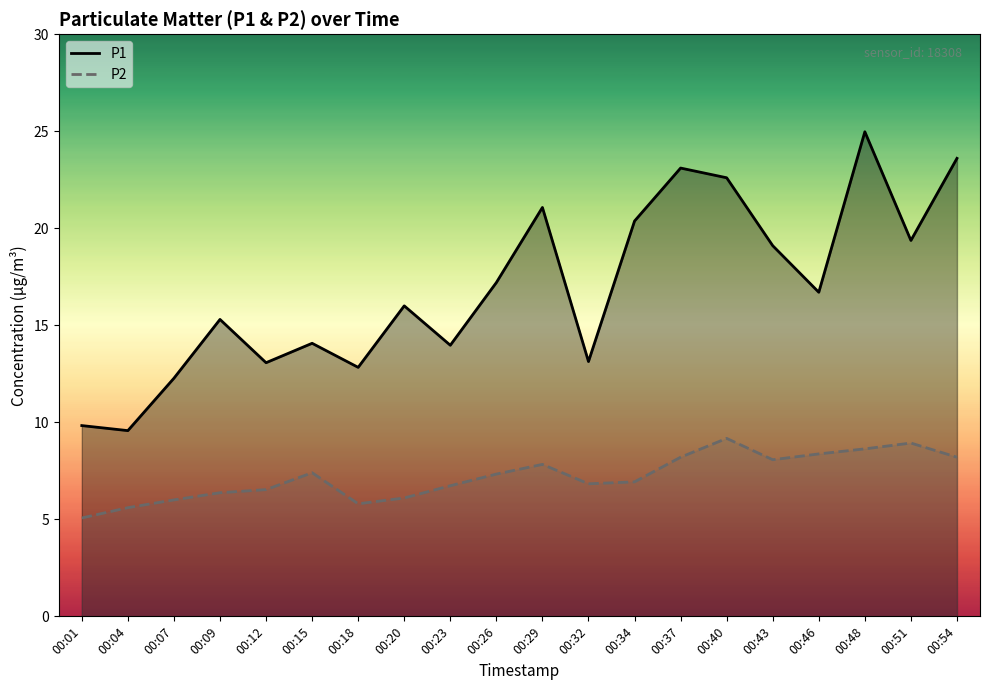

Where is the first local maximum for P2?

00:15